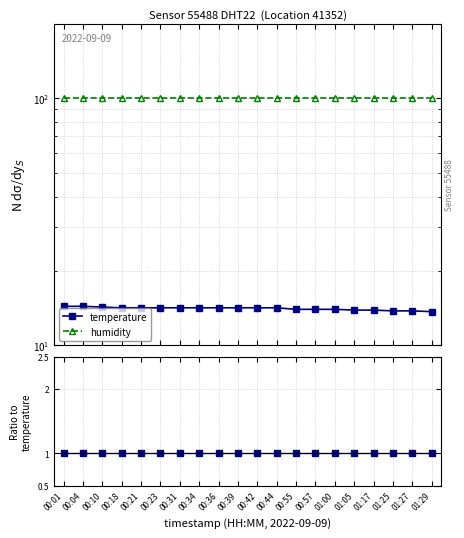

How many categories are shown in the chart?

20